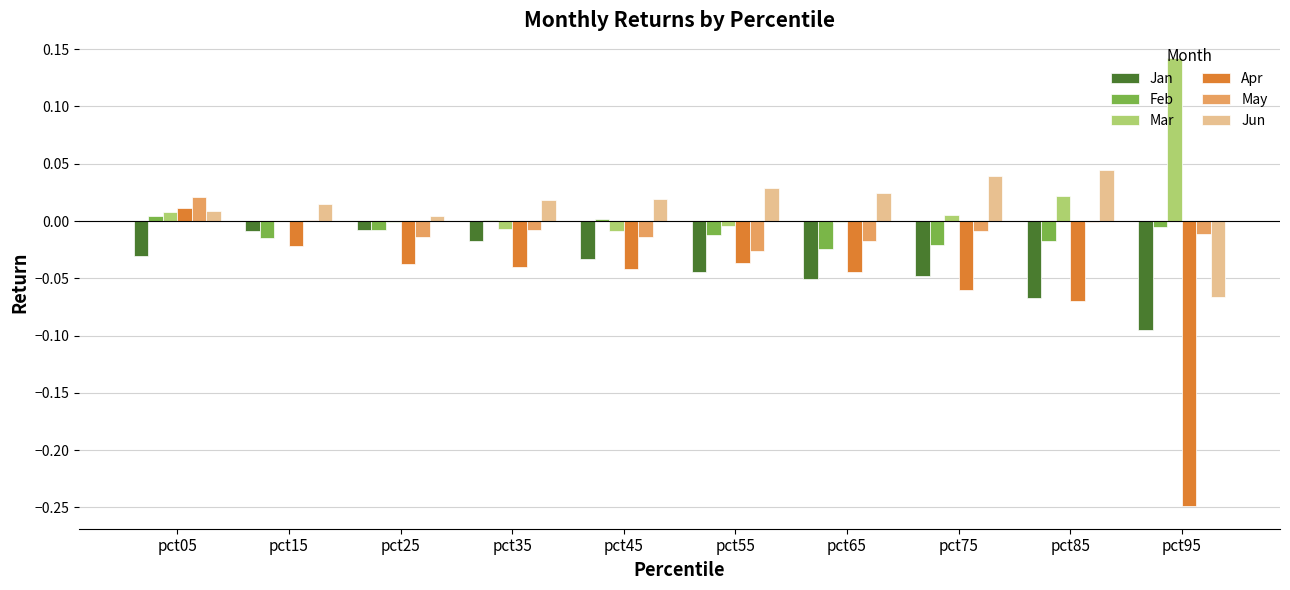

Between pct05 and pct65, which series saw the biggest shift?

Apr